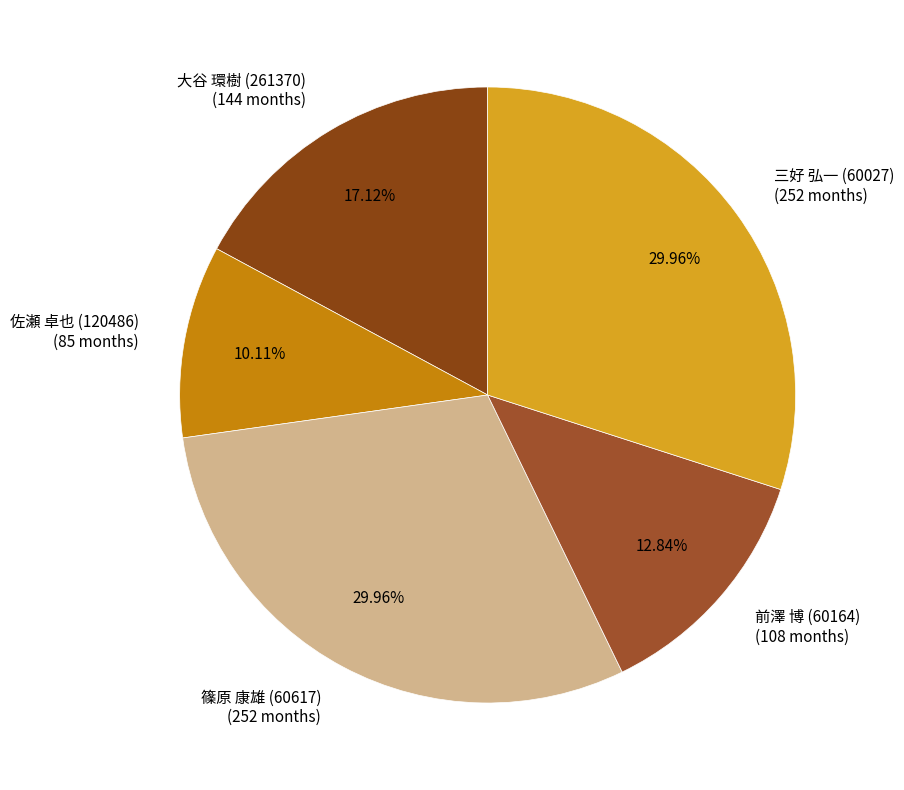

Which has a higher value, 大谷 環樹 (261370) (144 months) or 佐瀬 卓也 (120486) (85 months)?

大谷 環樹 (261370) (144 months)